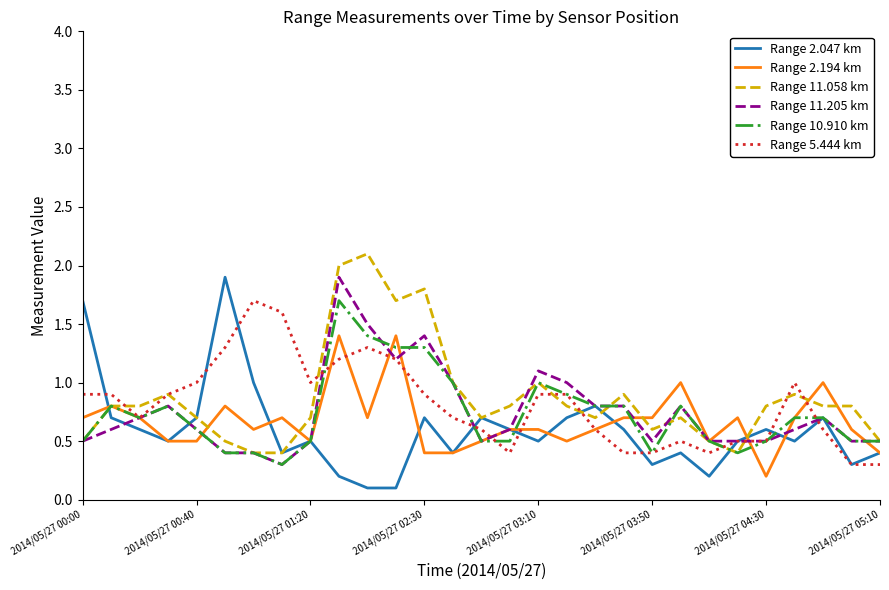

Which series has the largest total across all categories?

Range 11.058 km